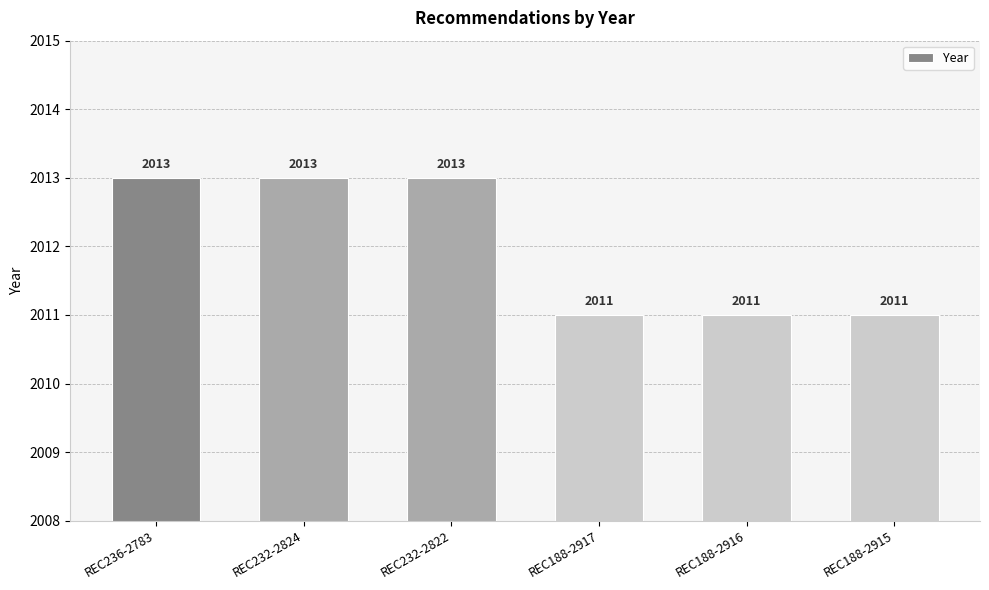

What is the change in value from REC232-2822 to REC188-2917?

-2